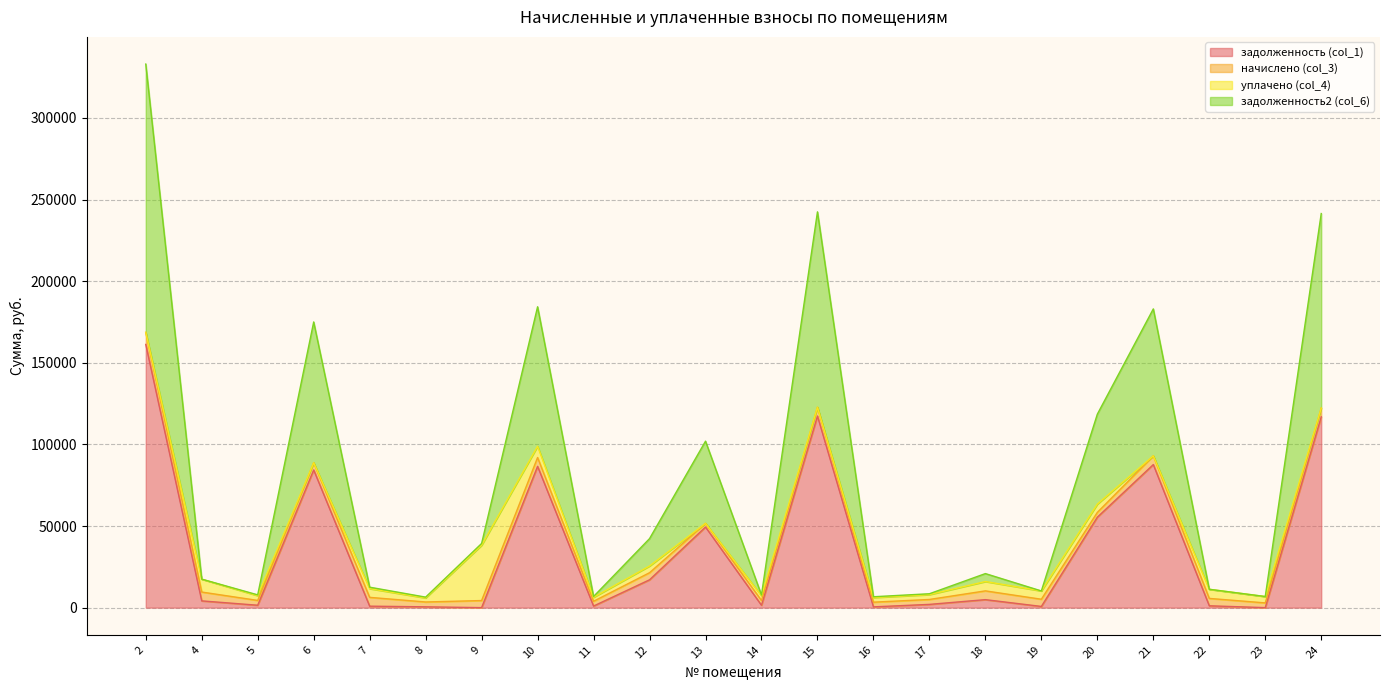

What is the highest value of the задолженность (col_1) series?

161219.8